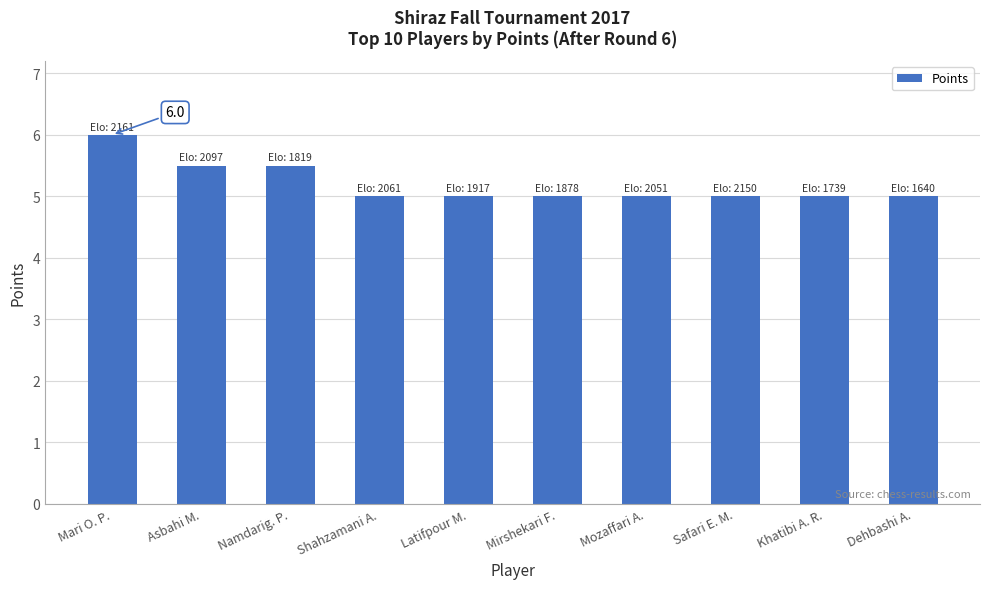

The value at Shahzamani A. is 7.4. True or false?

False